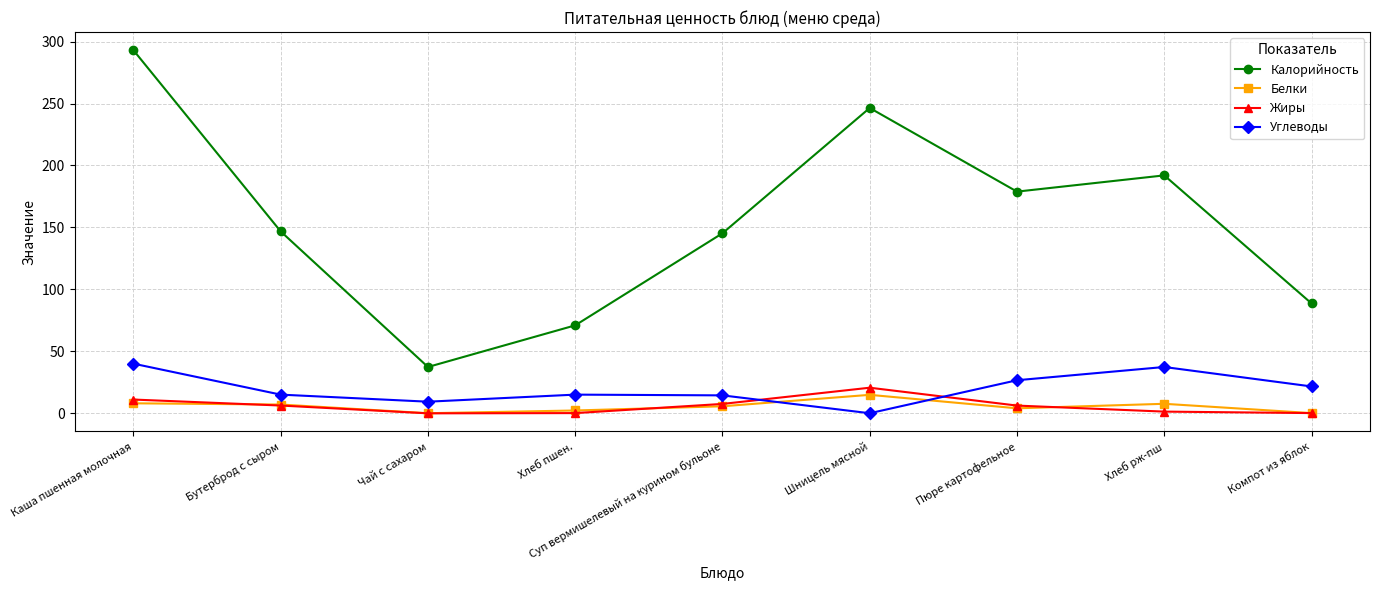

The value of Калорийность at Компот из яблок is 154.4. True or false?

False